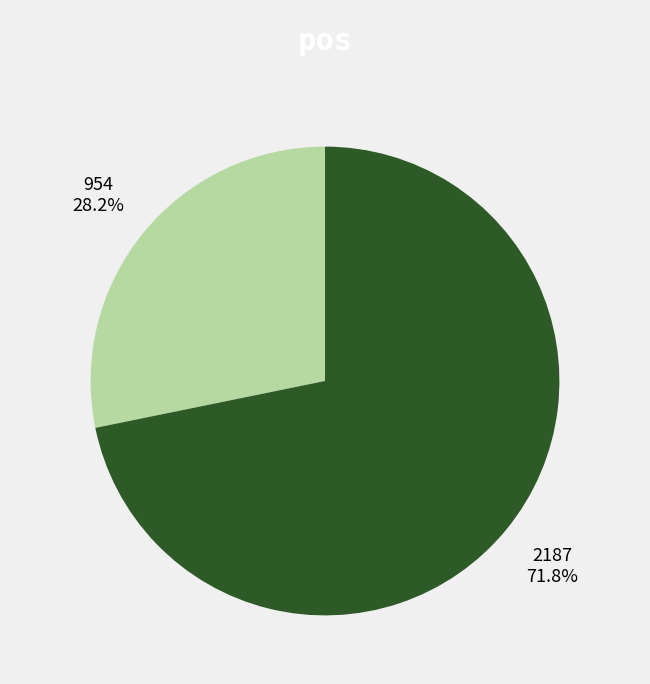

What percentage do 2187 and 954 together represent?

100.0%